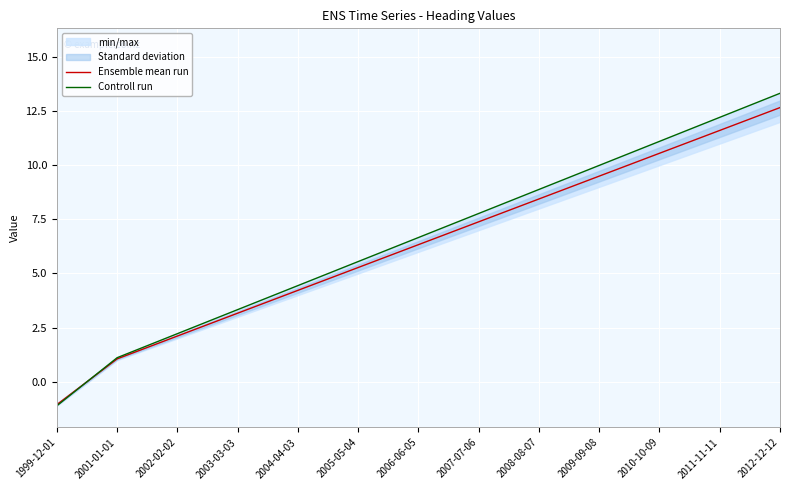

At which category is the sum across all series the highest?

2012-12-12